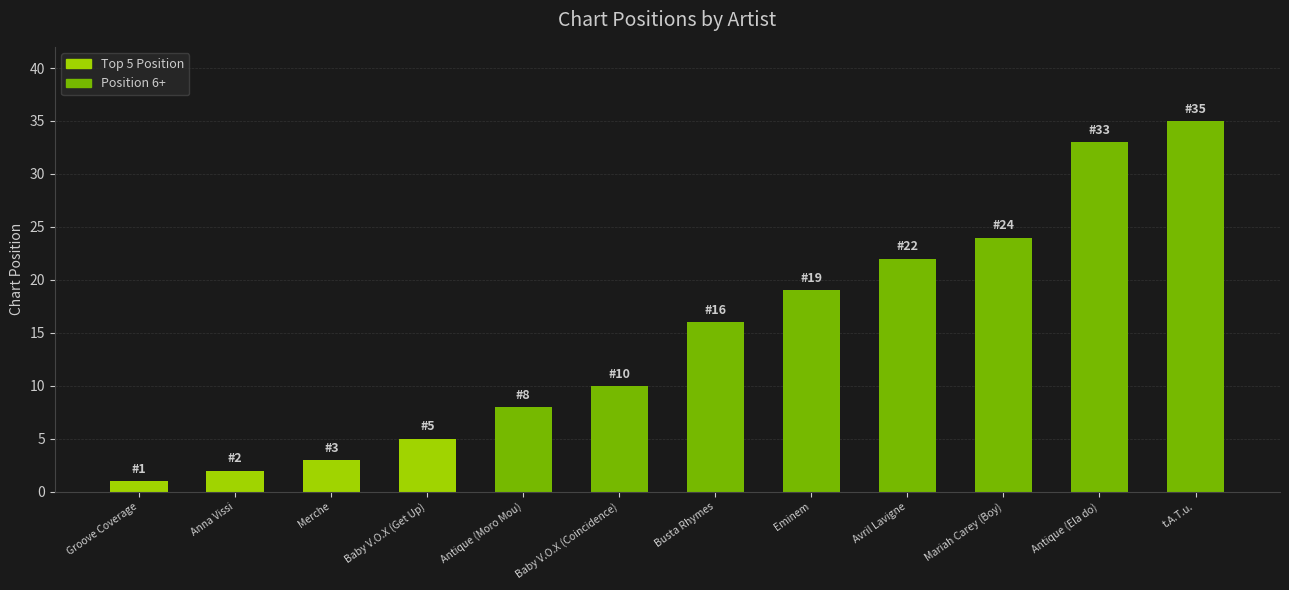

The chart shows a value of 12 at Eminem. True or false?

False